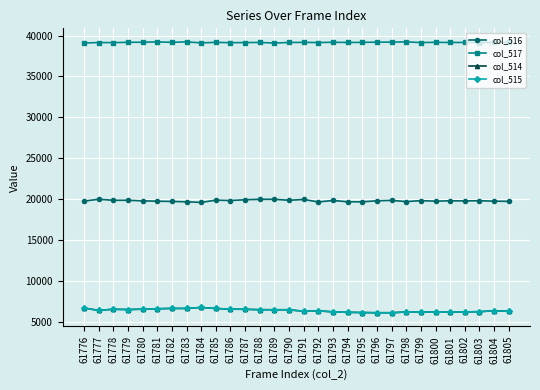

True or false: col_515 has more than 2 points higher than both neighbors.

True